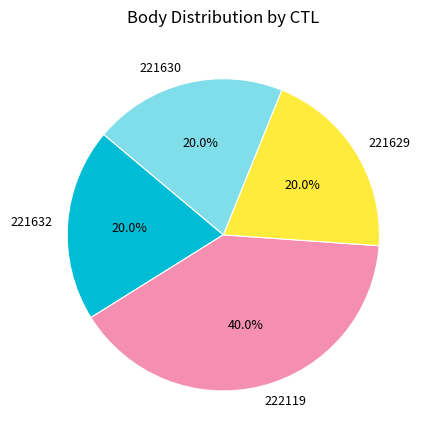

What is the largest slice in the pie chart?

222119